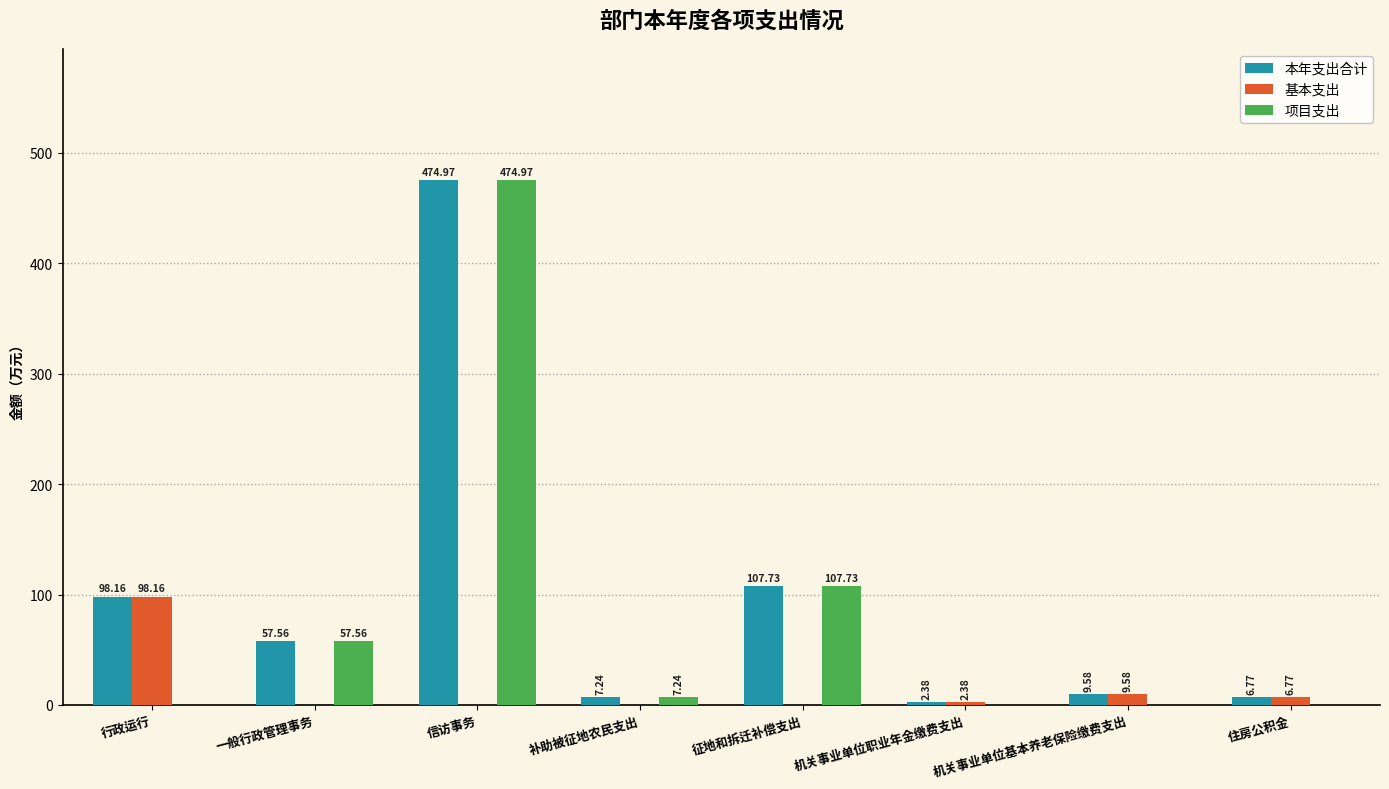

At which label is 基本支出 closest to 49?

机关事业单位基本养老保险缴费支出